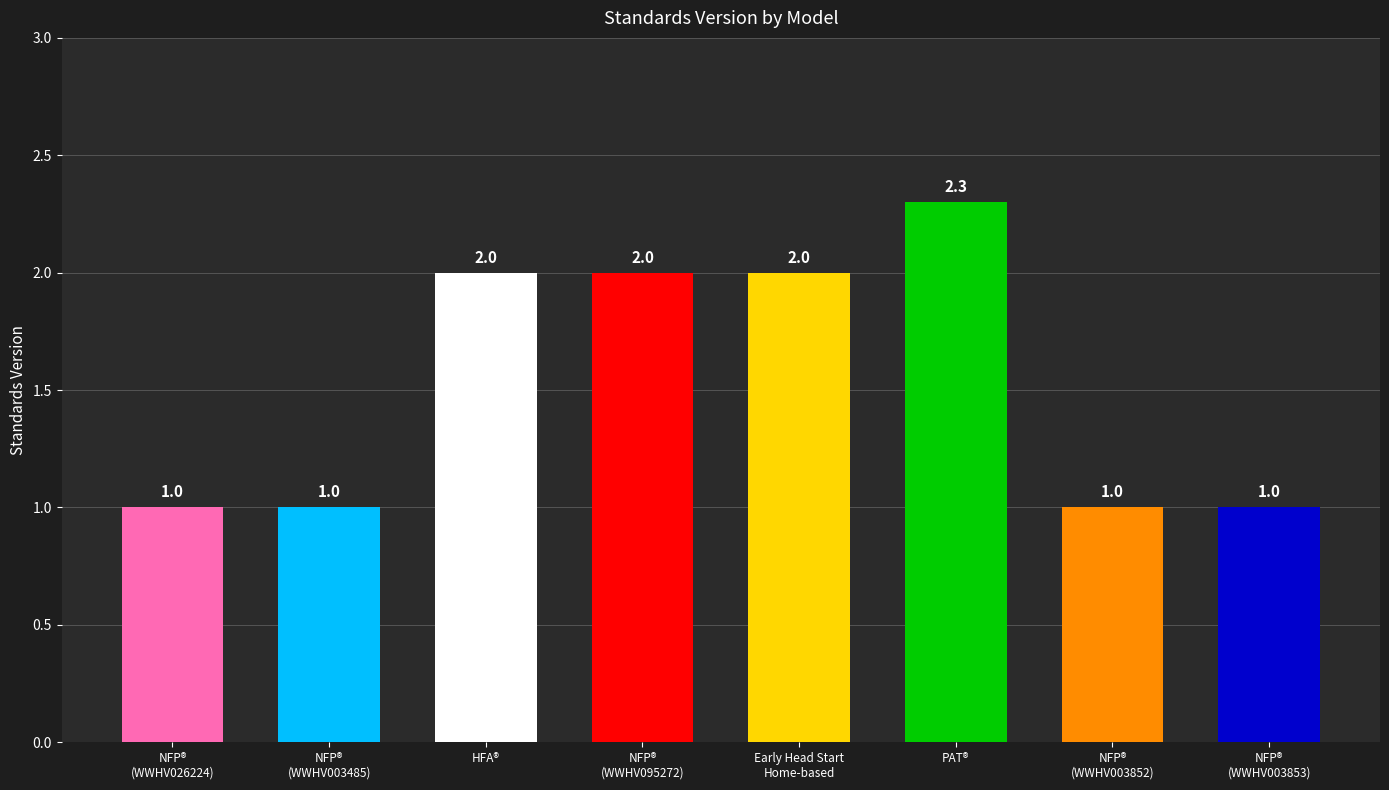

The value at PAT® is 4.1. True or false?

False